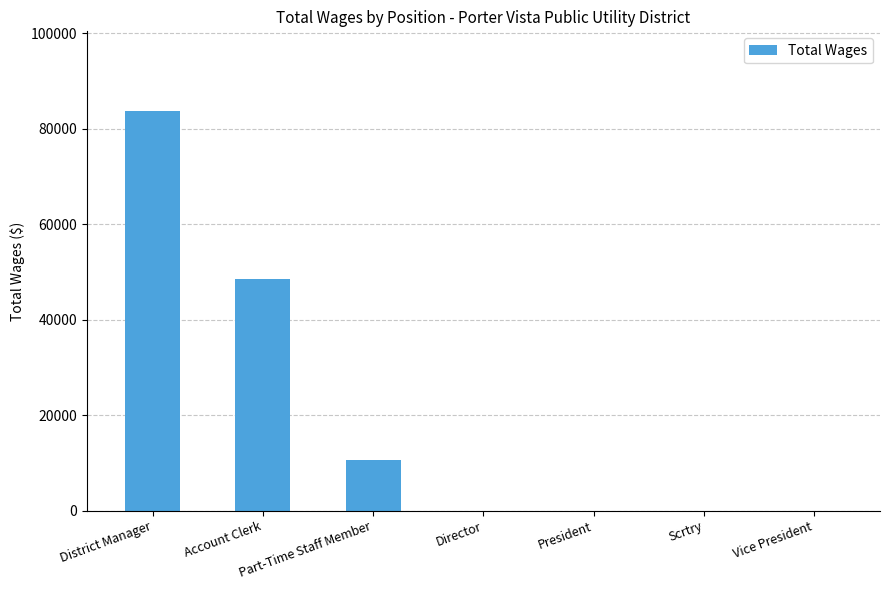

What is the change in value from Account Clerk to Vice President?

-48600